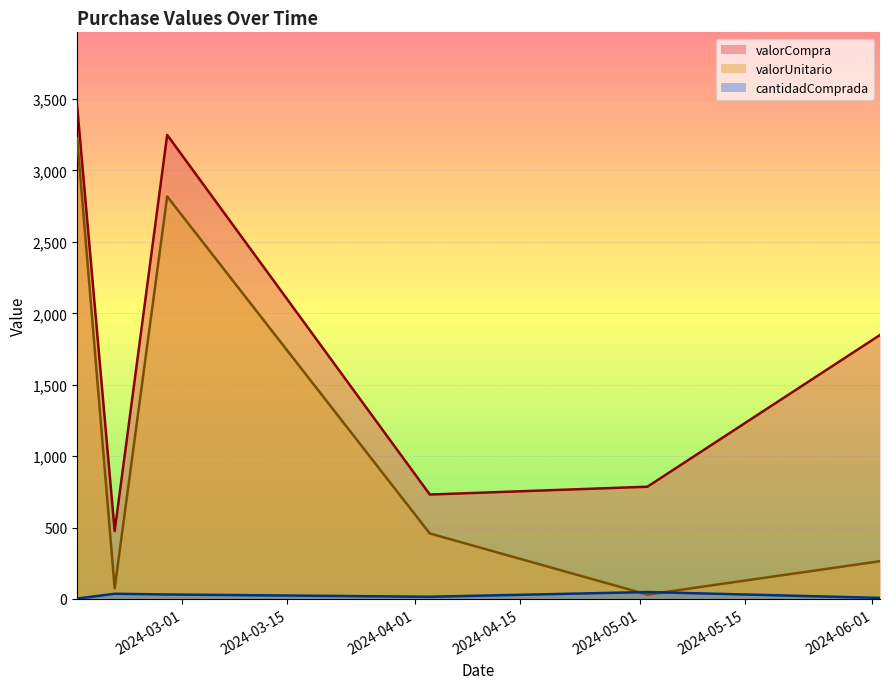

The value of valorCompra at 2024-02-28 is 86.5. True or false?

False